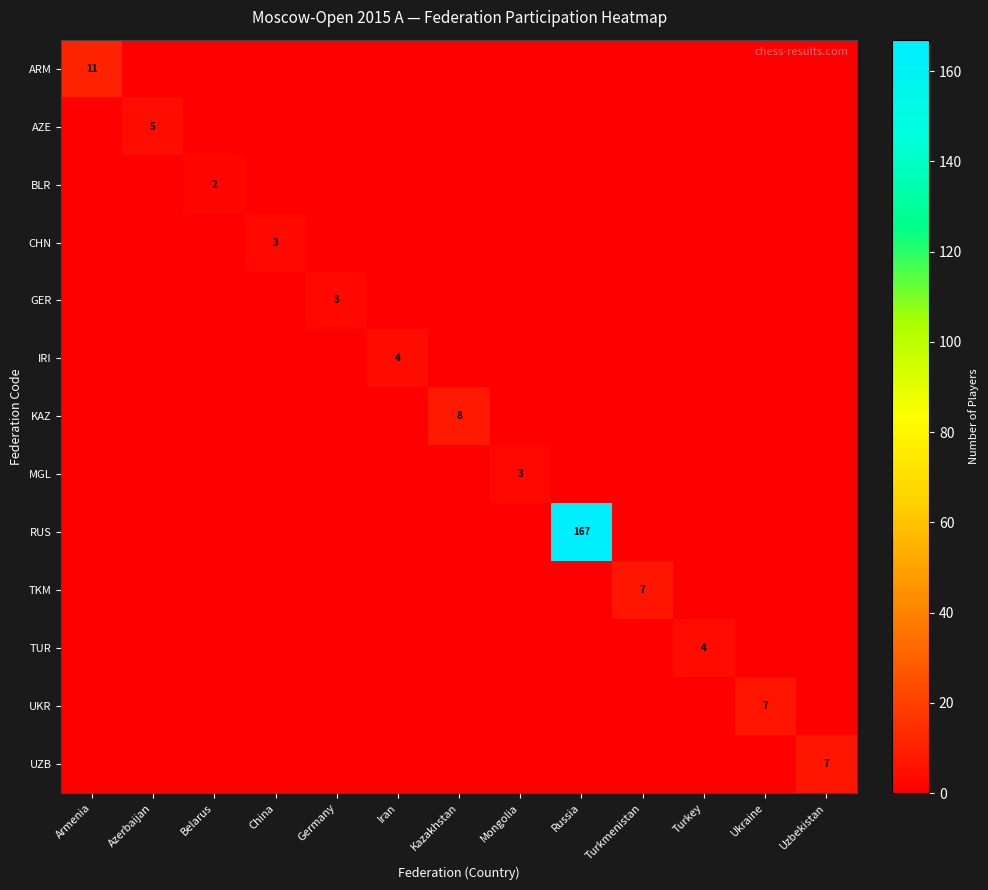

The UKR series shows 7 at Ukraine. True or false?

True